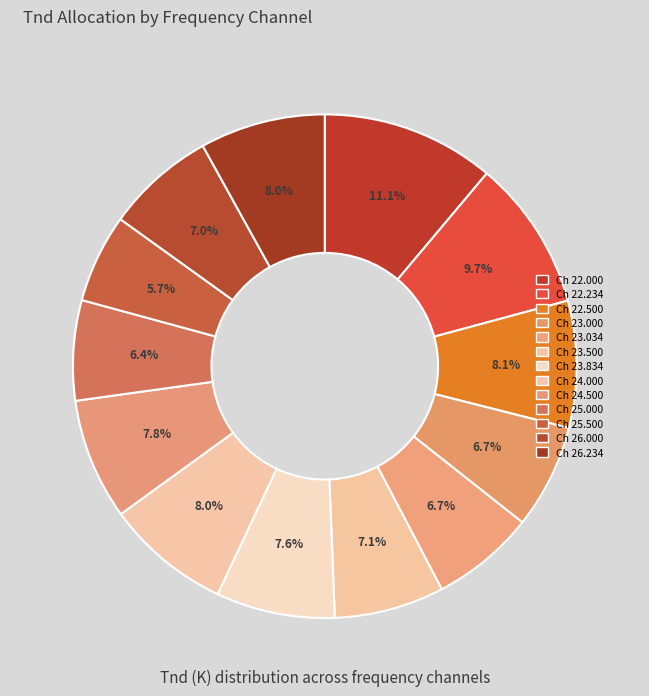

Does any single category account for the majority?

No